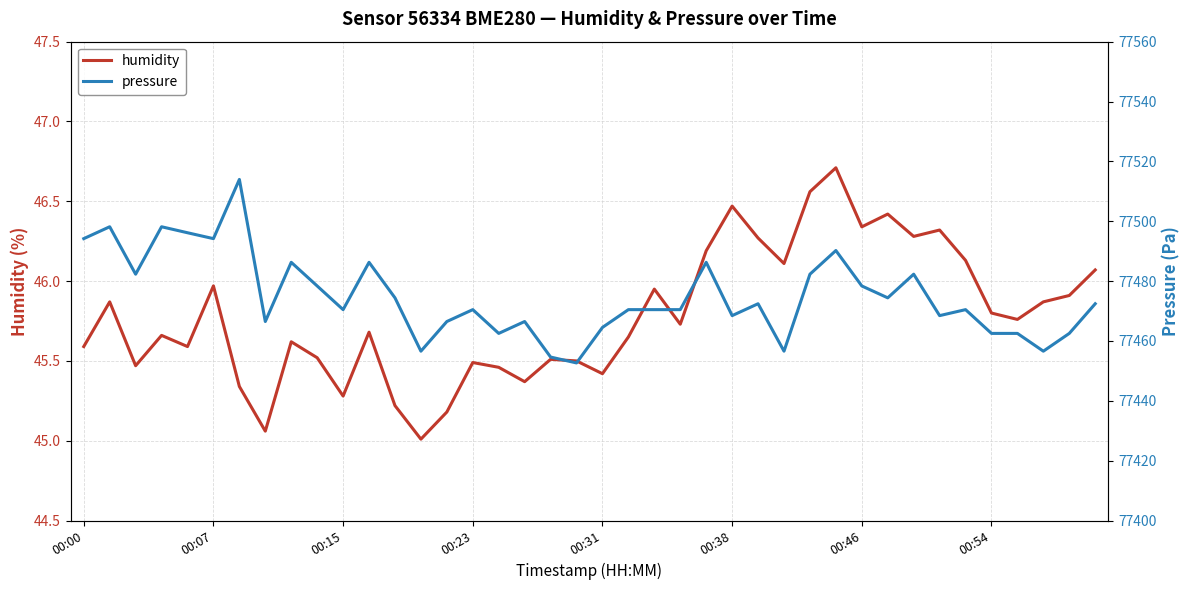

The value of humidity at 00:54 is 23.8. True or false?

False